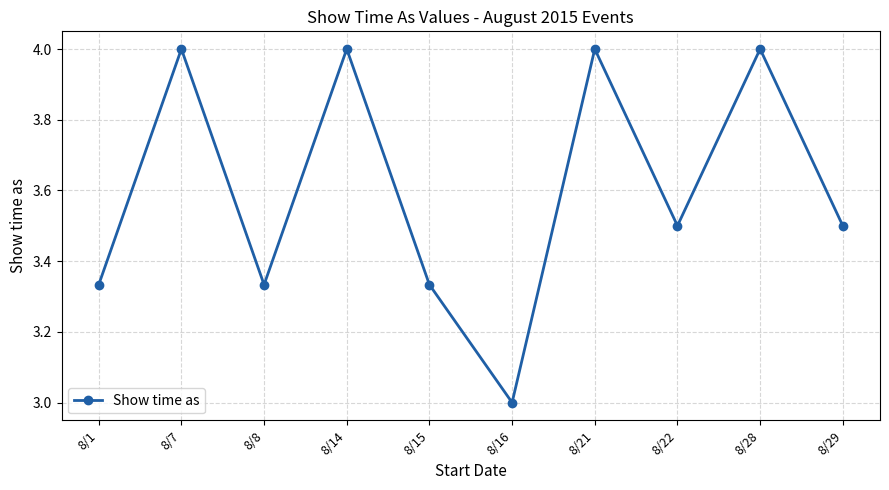

How many values exceed 3?

9